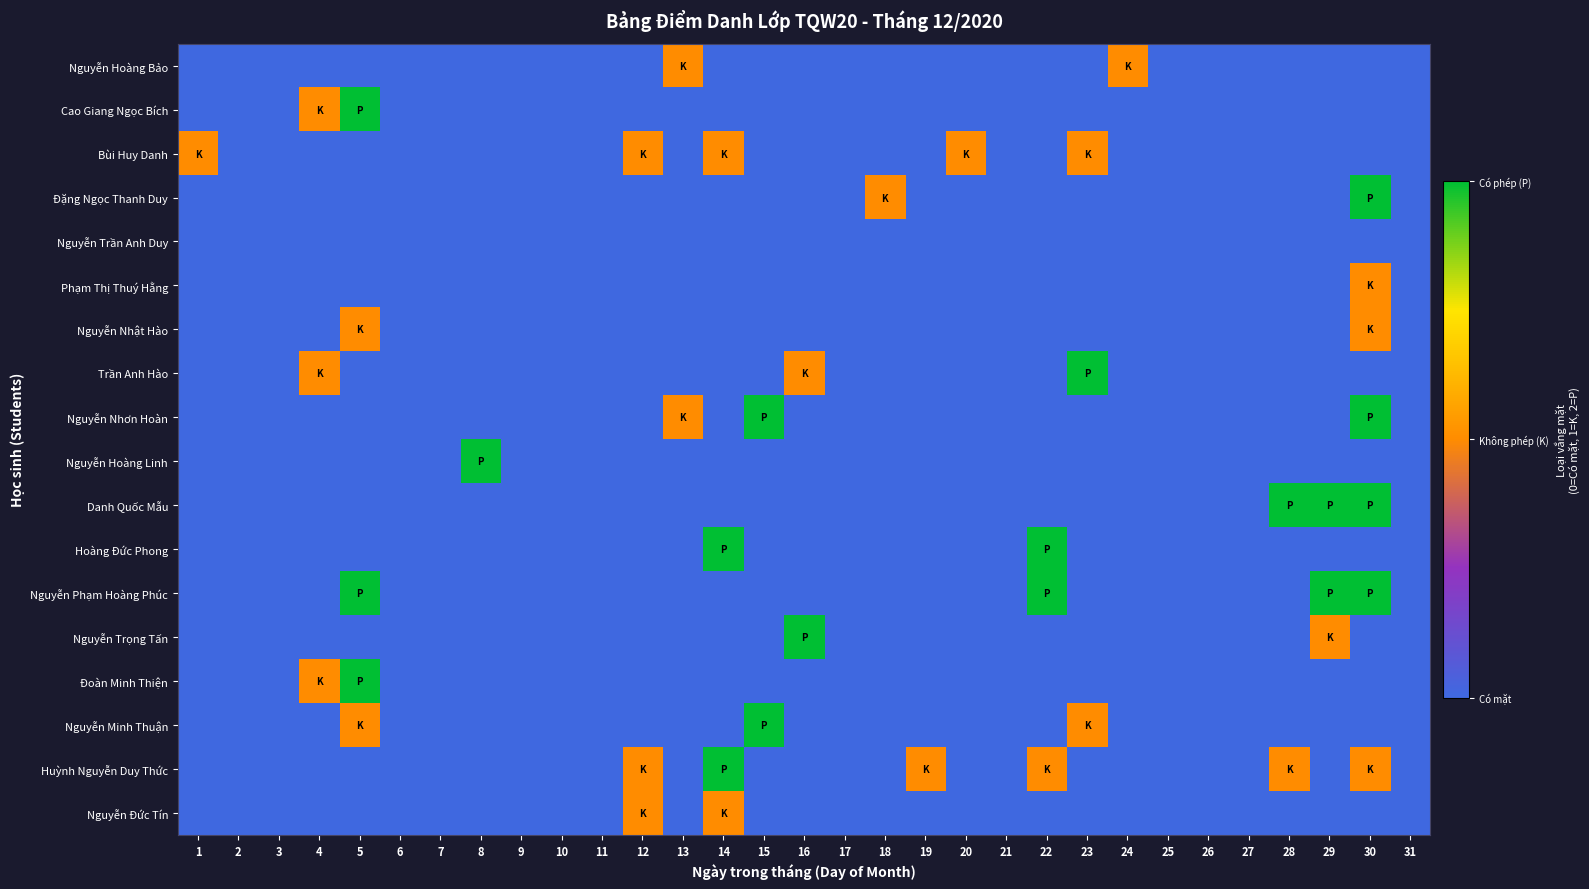

Reading left to right, extract all data points from this chart.

Nguyễn Hoàng Bảo: 1=0	2=0	3=0	4=0	5=0	6=0	7=0	8=0	9=0	10=0	11=0	12=0	13=1	14=0	15=0	16=0	17=0	18=0	19=0	20=0	21=0	22=0	23=0	24=1	25=0	26=0	27=0	28=0	29=0	30=0	31=0
Cao Giang Ngọc Bích: 1=0	2=0	3=0	4=1	5=2	6=0	7=0	8=0	9=0	10=0	11=0	12=0	13=0	14=0	15=0	16=0	17=0	18=0	19=0	20=0	21=0	22=0	23=0	24=0	25=0	26=0	27=0	28=0	29=0	30=0	31=0
Bùi Huy Danh: 1=1	2=0	3=0	4=0	5=0	6=0	7=0	8=0	9=0	10=0	11=0	12=1	13=0	14=1	15=0	16=0	17=0	18=0	19=0	20=1	21=0	22=0	23=1	24=0	25=0	26=0	27=0	28=0	29=0	30=0	31=0
Đặng Ngọc Thanh Duy: 1=0	2=0	3=0	4=0	5=0	6=0	7=0	8=0	9=0	10=0	11=0	12=0	13=0	14=0	15=0	16=0	17=0	18=1	19=0	20=0	21=0	22=0	23=0	24=0	25=0	26=0	27=0	28=0	29=0	30=2	31=0
Nguyễn Trần Anh Duy: 1=0	2=0	3=0	4=0	5=0	6=0	7=0	8=0	9=0	10=0	11=0	12=0	13=0	14=0	15=0	16=0	17=0	18=0	19=0	20=0	21=0	22=0	23=0	24=0	25=0	26=0	27=0	28=0	29=0	30=0	31=0
Phạm Thị Thuý Hằng: 1=0	2=0	3=0	4=0	5=0	6=0	7=0	8=0	9=0	10=0	11=0	12=0	13=0	14=0	15=0	16=0	17=0	18=0	19=0	20=0	21=0	22=0	23=0	24=0	25=0	26=0	27=0	28=0	29=0	30=1	31=0
Nguyễn Nhật Hào: 1=0	2=0	3=0	4=0	5=1	6=0	7=0	8=0	9=0	10=0	11=0	12=0	13=0	14=0	15=0	16=0	17=0	18=0	19=0	20=0	21=0	22=0	23=0	24=0	25=0	26=0	27=0	28=0	29=0	30=1	31=0
Trần Anh Hào: 1=0	2=0	3=0	4=1	5=0	6=0	7=0	8=0	9=0	10=0	11=0	12=0	13=0	14=0	15=0	16=1	17=0	18=0	19=0	20=0	21=0	22=0	23=2	24=0	25=0	26=0	27=0	28=0	29=0	30=0	31=0
Nguyễn Nhơn Hoàn: 1=0	2=0	3=0	4=0	5=0	6=0	7=0	8=0	9=0	10=0	11=0	12=0	13=1	14=0	15=2	16=0	17=0	18=0	19=0	20=0	21=0	22=0	23=0	24=0	25=0	26=0	27=0	28=0	29=0	30=2	31=0
Nguyễn Hoàng Linh: 1=0	2=0	3=0	4=0	5=0	6=0	7=0	8=2	9=0	10=0	11=0	12=0	13=0	14=0	15=0	16=0	17=0	18=0	19=0	20=0	21=0	22=0	23=0	24=0	25=0	26=0	27=0	28=0	29=0	30=0	31=0
Danh Quốc Mẫu: 1=0	2=0	3=0	4=0	5=0	6=0	7=0	8=0	9=0	10=0	11=0	12=0	13=0	14=0	15=0	16=0	17=0	18=0	19=0	20=0	21=0	22=0	23=0	24=0	25=0	26=0	27=0	28=2	29=2	30=2	31=0
Hoàng Đức Phong: 1=0	2=0	3=0	4=0	5=0	6=0	7=0	8=0	9=0	10=0	11=0	12=0	13=0	14=2	15=0	16=0	17=0	18=0	19=0	20=0	21=0	22=2	23=0	24=0	25=0	26=0	27=0	28=0	29=0	30=0	31=0
Nguyễn Phạm Hoàng Phúc: 1=0	2=0	3=0	4=0	5=2	6=0	7=0	8=0	9=0	10=0	11=0	12=0	13=0	14=0	15=0	16=0	17=0	18=0	19=0	20=0	21=0	22=2	23=0	24=0	25=0	26=0	27=0	28=0	29=2	30=2	31=0
Nguyễn Trọng Tấn: 1=0	2=0	3=0	4=0	5=0	6=0	7=0	8=0	9=0	10=0	11=0	12=0	13=0	14=0	15=0	16=2	17=0	18=0	19=0	20=0	21=0	22=0	23=0	24=0	25=0	26=0	27=0	28=0	29=1	30=0	31=0
Đoàn Minh Thiện: 1=0	2=0	3=0	4=1	5=2	6=0	7=0	8=0	9=0	10=0	11=0	12=0	13=0	14=0	15=0	16=0	17=0	18=0	19=0	20=0	21=0	22=0	23=0	24=0	25=0	26=0	27=0	28=0	29=0	30=0	31=0
Nguyễn Minh Thuận: 1=0	2=0	3=0	4=0	5=1	6=0	7=0	8=0	9=0	10=0	11=0	12=0	13=0	14=0	15=2	16=0	17=0	18=0	19=0	20=0	21=0	22=0	23=1	24=0	25=0	26=0	27=0	28=0	29=0	30=0	31=0
Huỳnh Nguyễn Duy Thức: 1=0	2=0	3=0	4=0	5=0	6=0	7=0	8=0	9=0	10=0	11=0	12=1	13=0	14=2	15=0	16=0	17=0	18=0	19=1	20=0	21=0	22=1	23=0	24=0	25=0	26=0	27=0	28=1	29=0	30=1	31=0
Nguyễn Đức Tín: 1=0	2=0	3=0	4=0	5=0	6=0	7=0	8=0	9=0	10=0	11=0	12=1	13=0	14=1	15=0	16=0	17=0	18=0	19=0	20=0	21=0	22=0	23=0	24=0	25=0	26=0	27=0	28=0	29=0	30=0	31=0